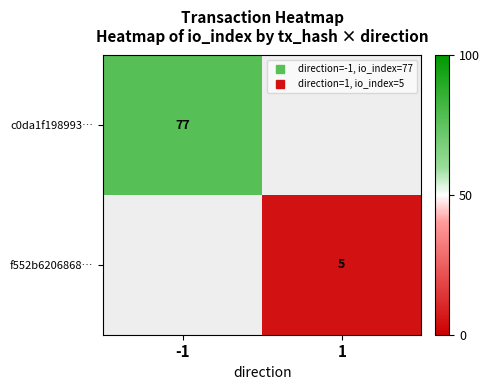

True or false: c0da1f198993… has a value of 106.1 at -1.

False